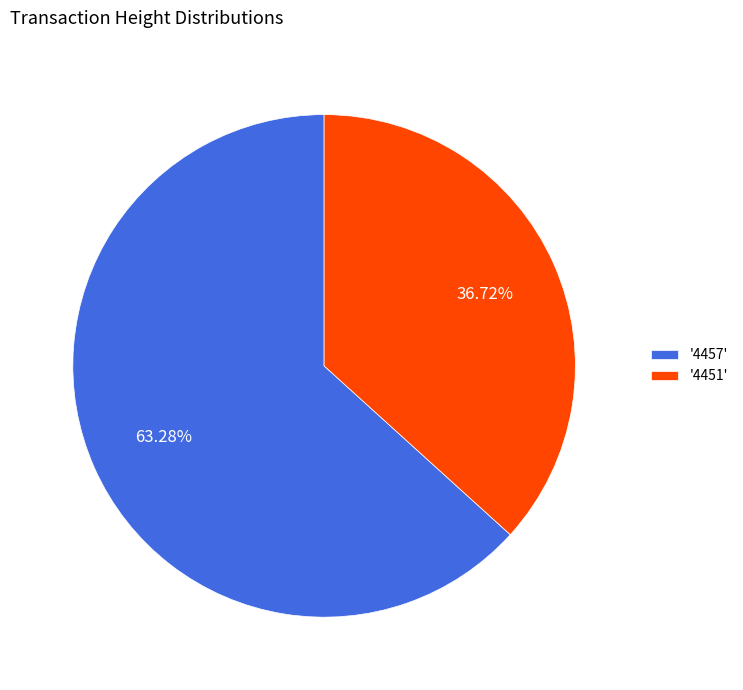

What is the largest slice in the pie chart?

'4457'